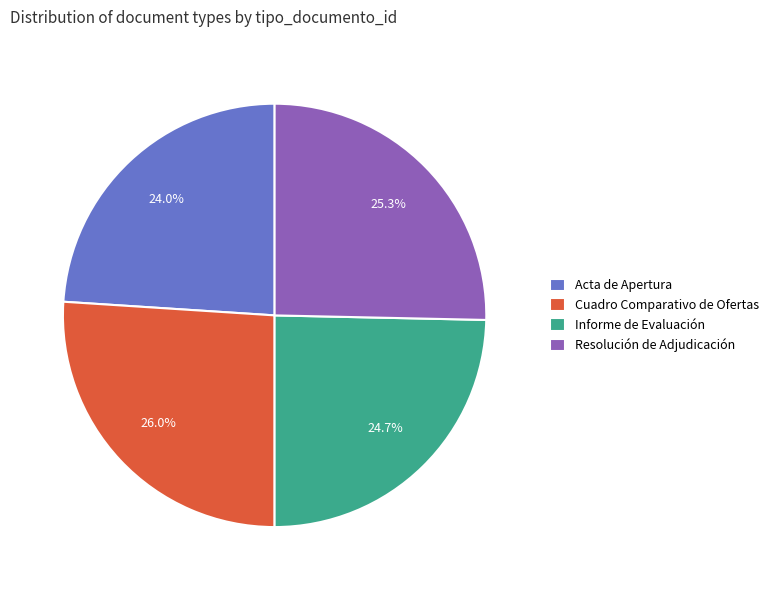

To the nearest percent, what is the difference between the Cuadro Comparativo de Ofertas and Informe de Evaluación slice percentages?

1%